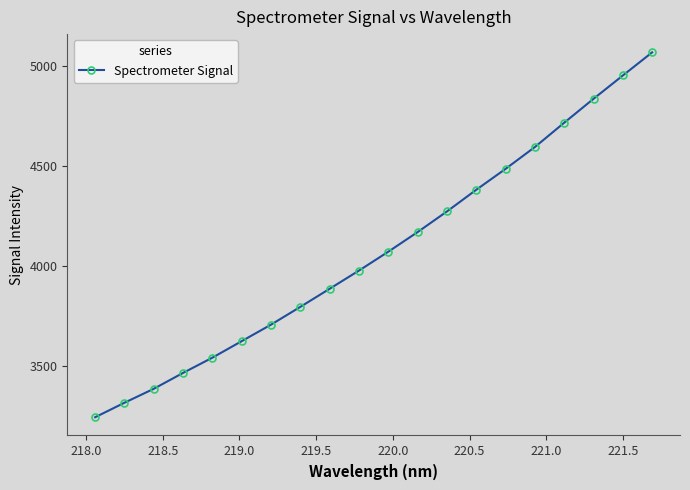

What is the value of the 8th point from the left?

3797.4